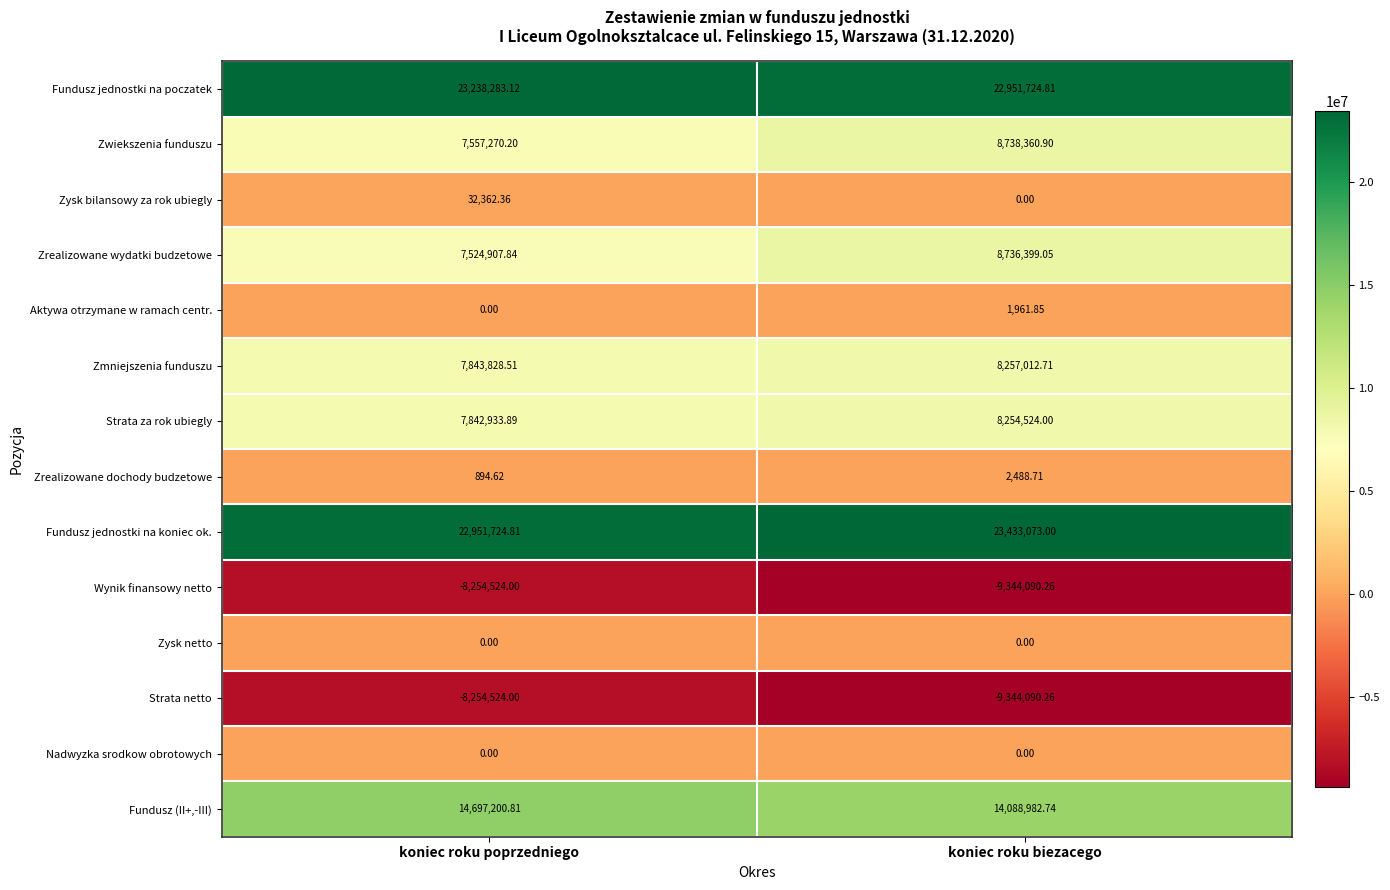

Which label corresponds to the largest value in the chart?

koniec roku biezacego